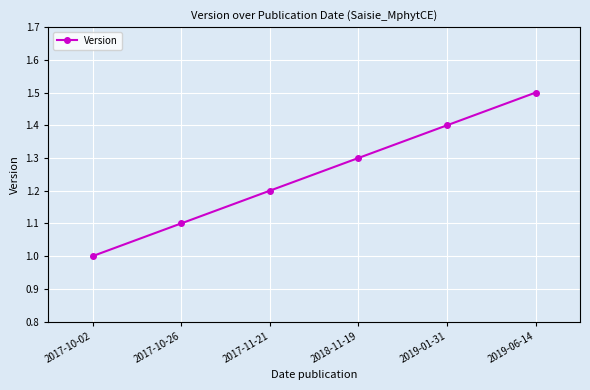

True or false: the data has more than 2 interior local peaks.

False